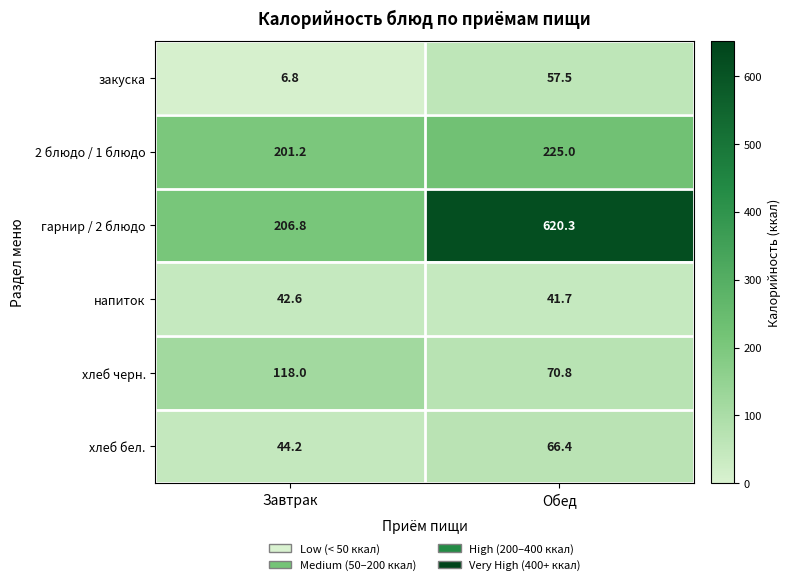

What is the total value across all series at Обед?

1081.7